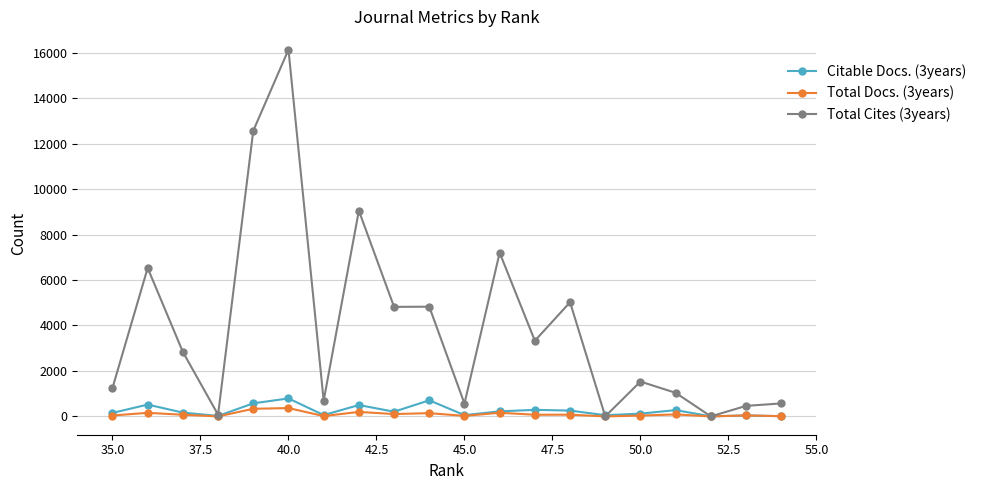

Count the number of categories in the chart.

20